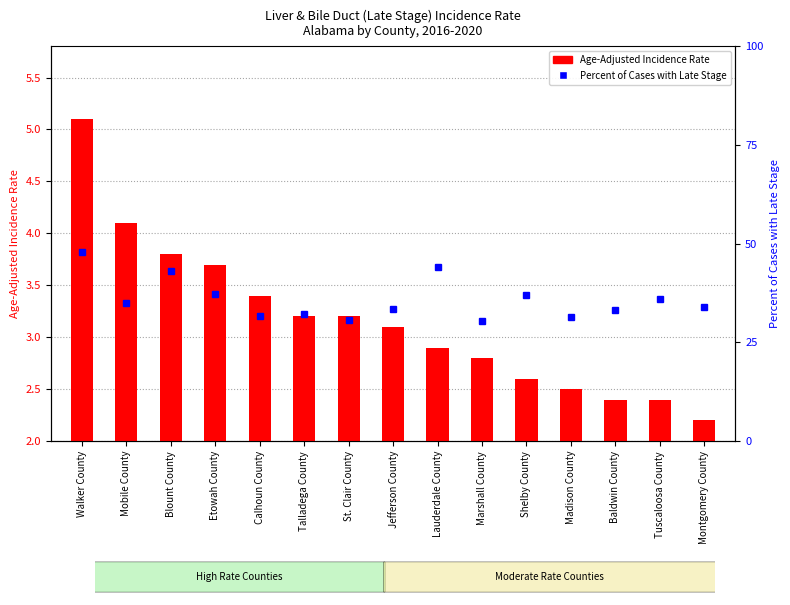

Where does the Percent of Cases with Late Stage series first go above 34?

Walker County